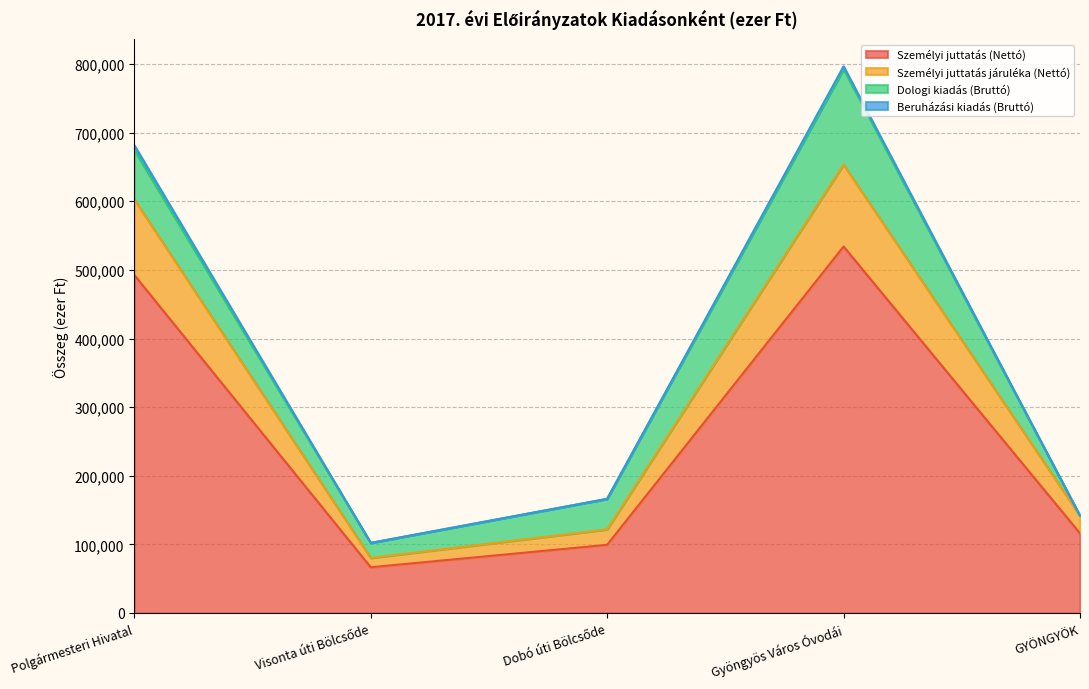

At which category is the sum across all series the highest?

Gyöngyös Város Óvodái